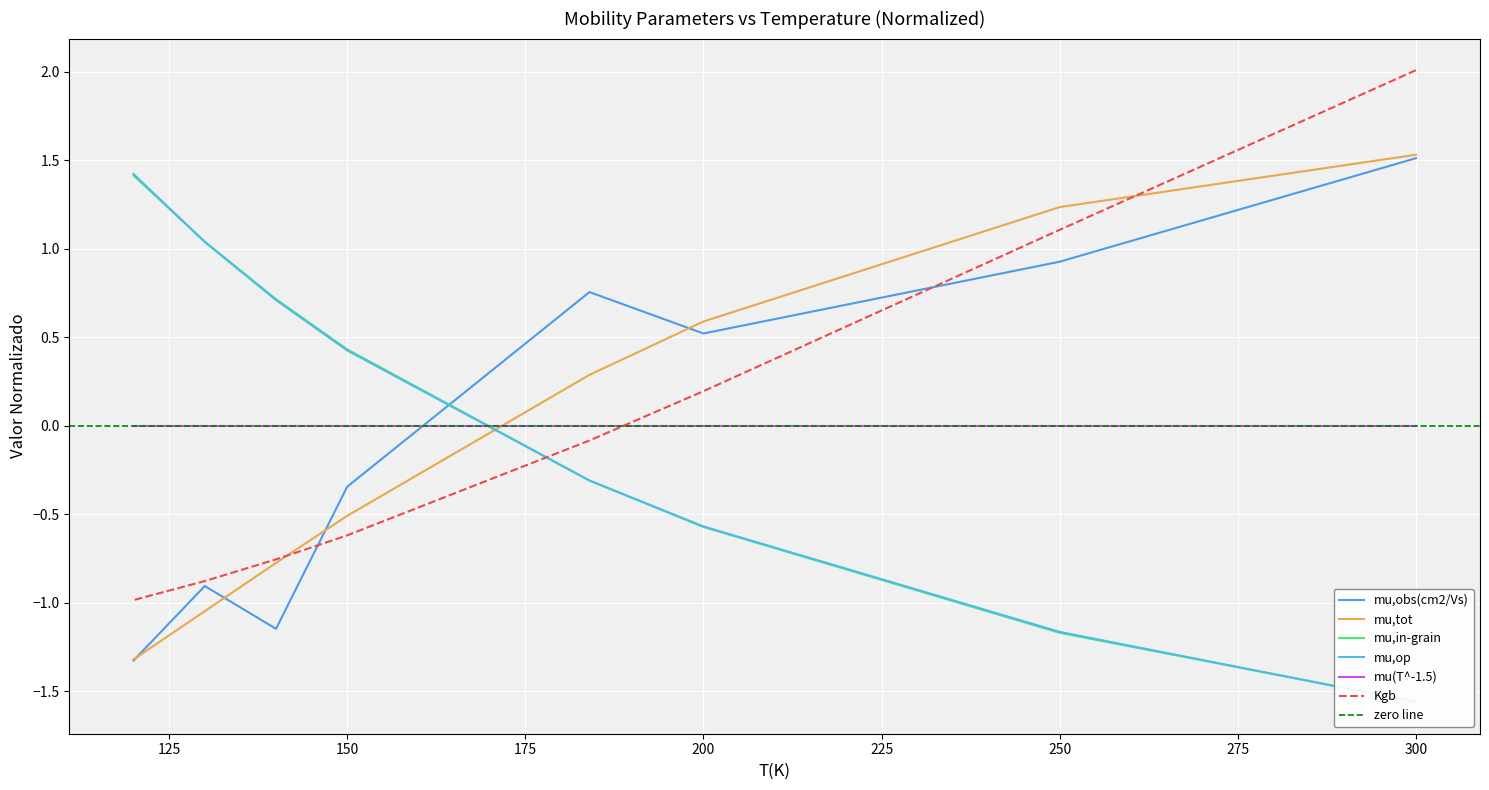

What is the difference between the maximum and minimum values in the Kgb series?

3.0